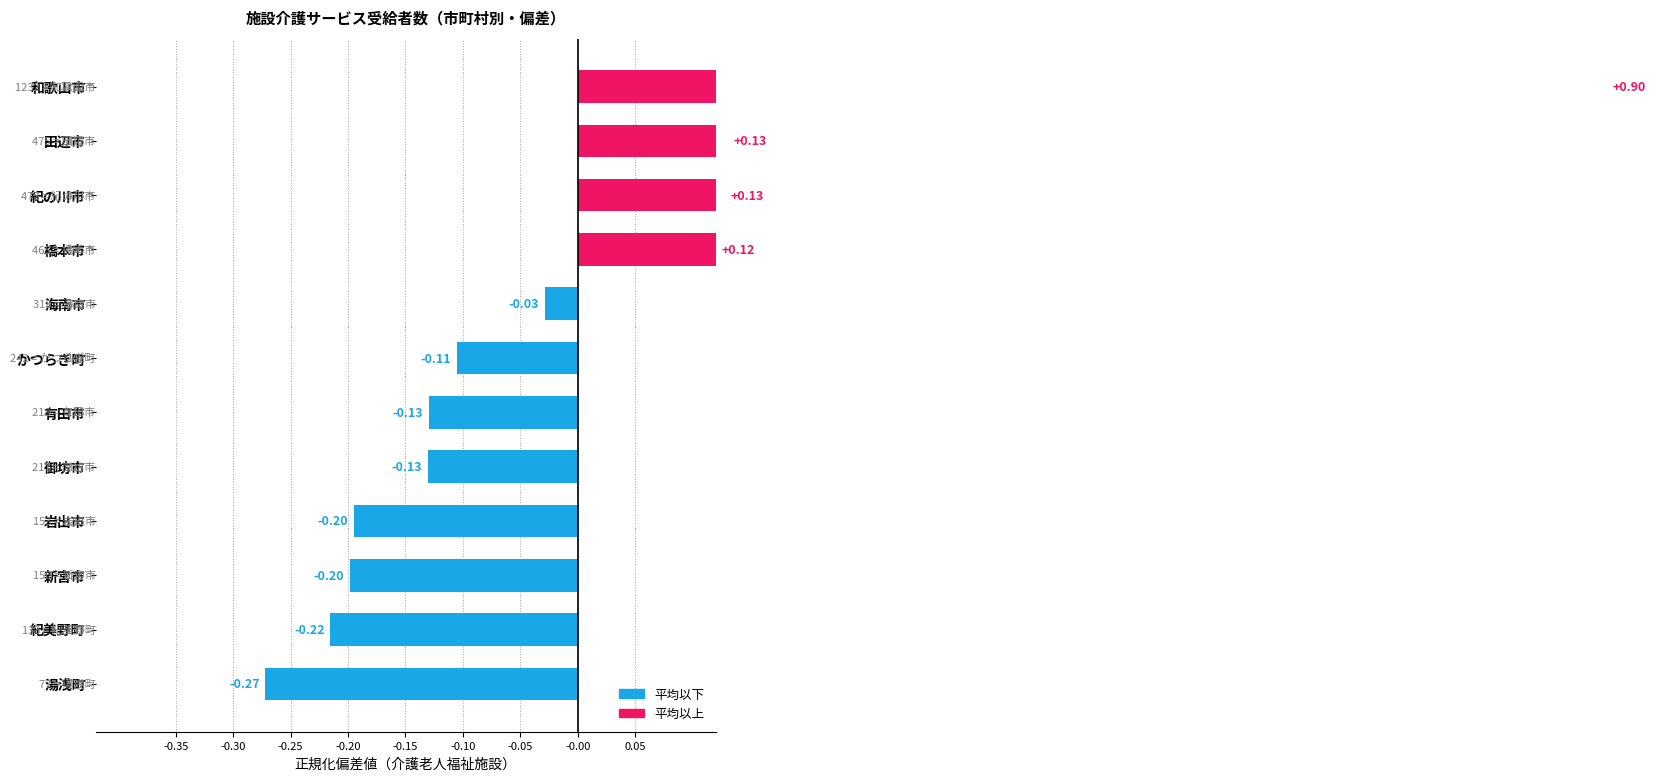

Read the value at 和歌山市.

0.9